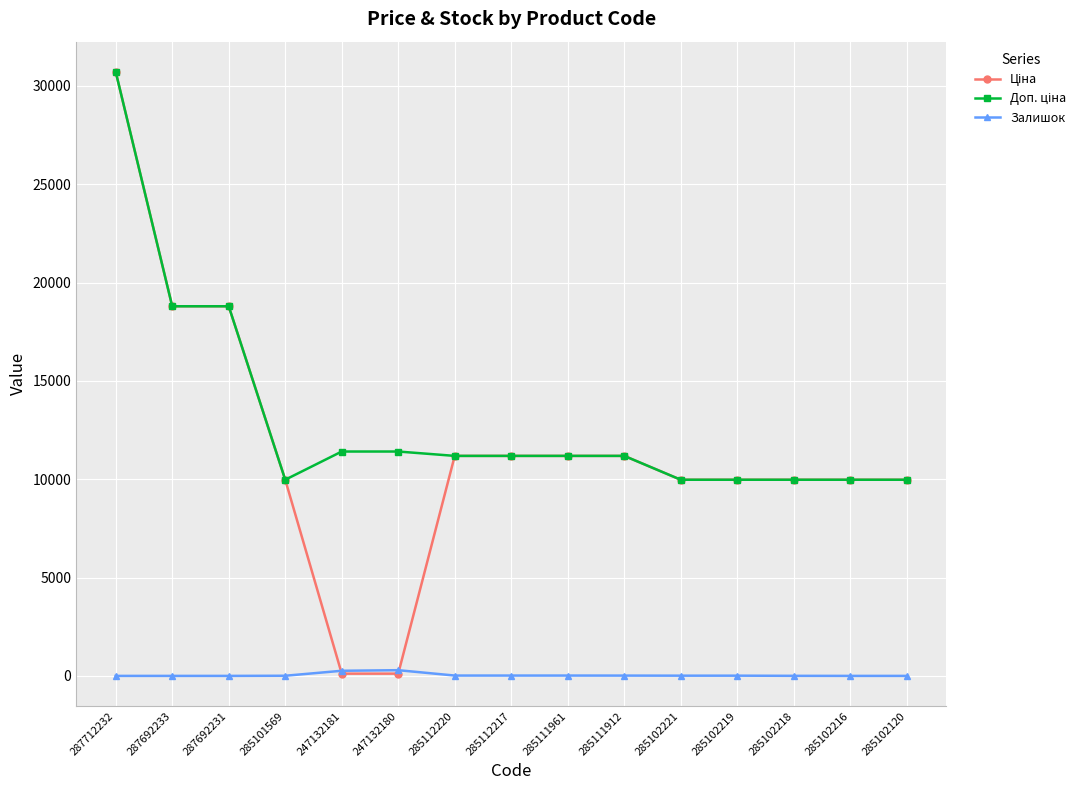

What is the maximum value shown in the chart?

30717.1